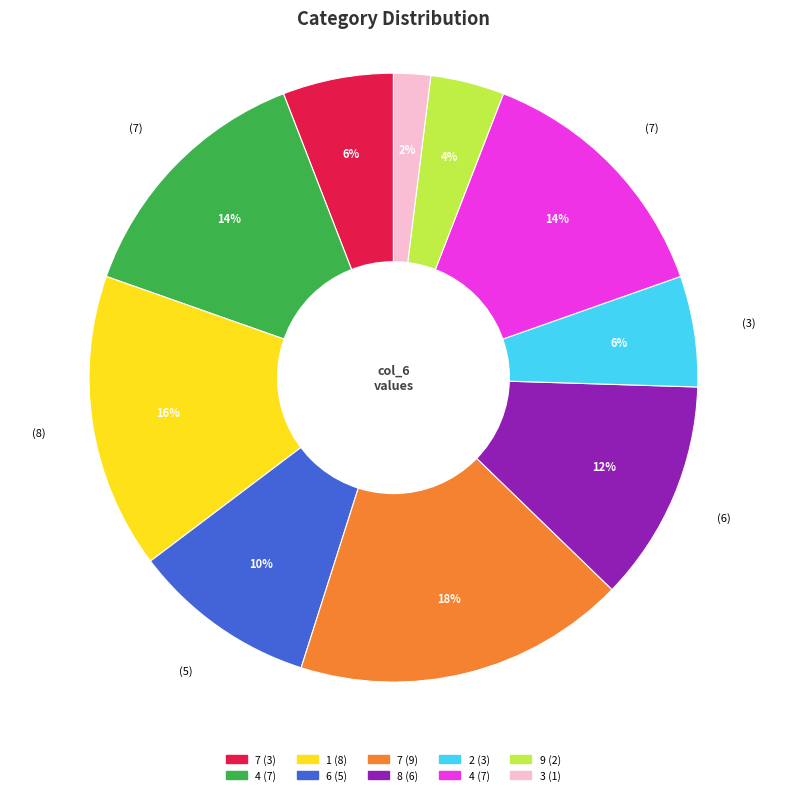

To the nearest percent, what is the average slice percentage?

10%